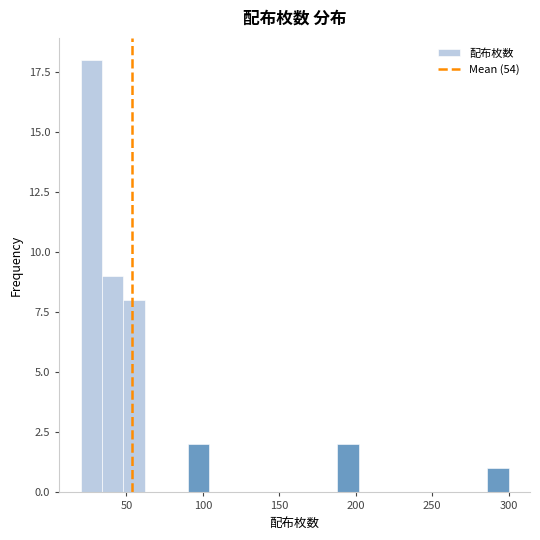

Around what value on the x-axis is the tallest bar? Give the approximate position of its centre, as read against the axis.

25